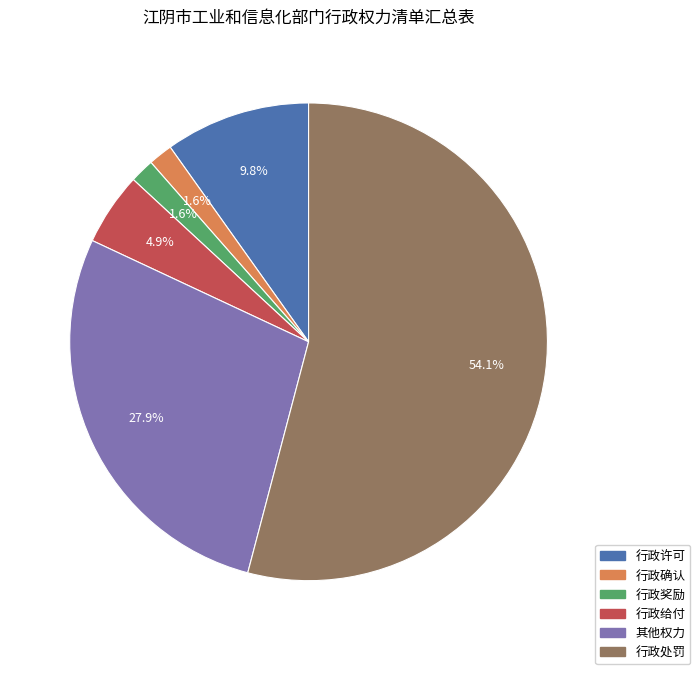

Is it true that 行政给付 is 15% of the pie?

False